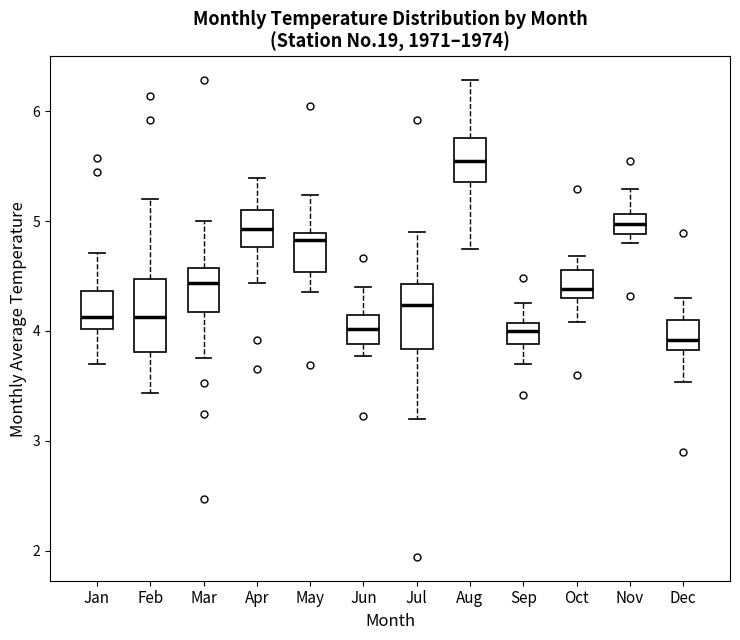

Reading left to right, transcribe this box plot: for each box, give where its median line is, the range the box spans, and where its two whiskers end, as read against the y-axis. The values are not printed on the chart, so give them approximately, as read against the axis.

Jan: median 4.1, box 4.0 to 4.4, whiskers 3.7 to 4.7
Feb: median 4.1, box 3.8 to 4.5, whiskers 3.4 to 5.2
Mar: median 4.4, box 4.2 to 4.6, whiskers 3.8 to 5.0
Apr: median 4.9, box 4.8 to 5.1, whiskers 4.4 to 5.4
May: median 4.8, box 4.5 to 4.9, whiskers 4.3 to 5.2
Jun: median 4.0, box 3.9 to 4.1, whiskers 3.8 to 4.4
Jul: median 4.2, box 3.8 to 4.4, whiskers 3.2 to 4.9
Aug: median 5.5, box 5.4 to 5.8, whiskers 4.7 to 6.3
Sep: median 4.0, box 3.9 to 4.1, whiskers 3.7 to 4.3
Oct: median 4.4, box 4.3 to 4.6, whiskers 4.1 to 4.7
Nov: median 5.0, box 4.9 to 5.1, whiskers 4.8 to 5.3
Dec: median 3.9, box 3.8 to 4.1, whiskers 3.5 to 4.3